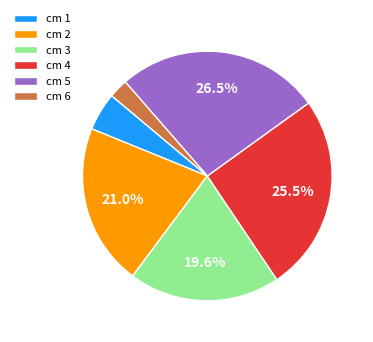

To the nearest percent, what is the difference between the largest and smallest slice percentages?

24%